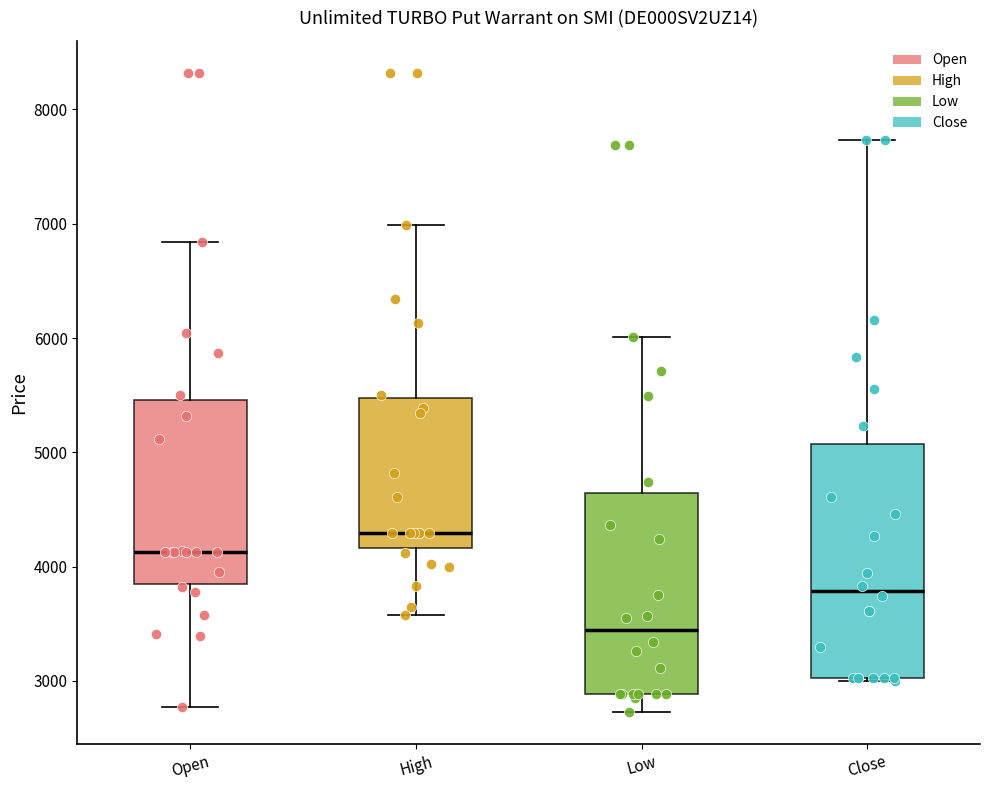

Reading left to right, transcribe this box plot: for each box, give where its median line is, the range the box spans, and where its two whiskers end, as read against the y-axis. The values are not printed on the chart, so give them approximately, as read against the axis.

Open: median 4100, box 3900 to 5500, whiskers 2800 to 6800
High: median 4300, box 4200 to 5500, whiskers 3600 to 7000
Low: median 3400, box 2900 to 4600, whiskers 2700 to 6000
Close: median 3800, box 3000 to 5100, whiskers 3000 to 7700